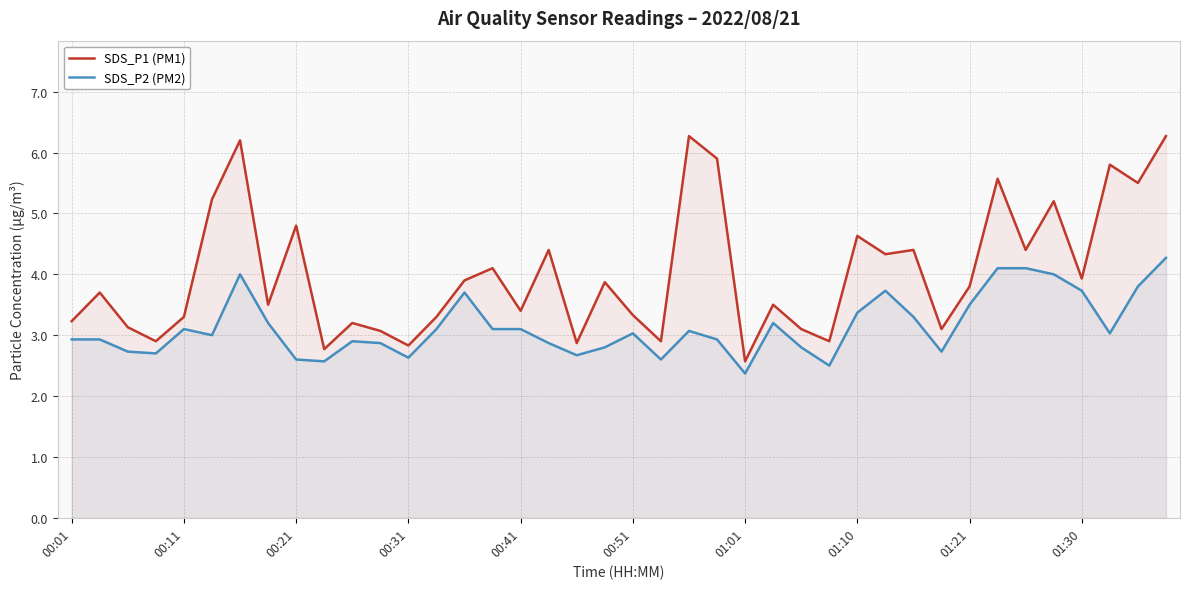

At how many categories does at least one series exceed 2?

40